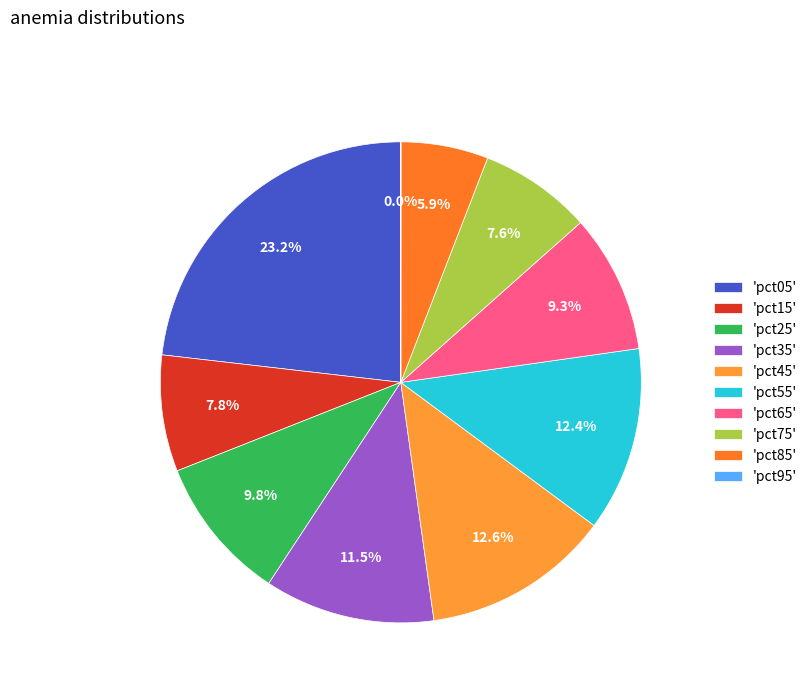

Rank the categories by value from highest to lowest.

pct05, pct45, pct55, pct35, pct25, pct65, pct15, pct75, pct85, pct95